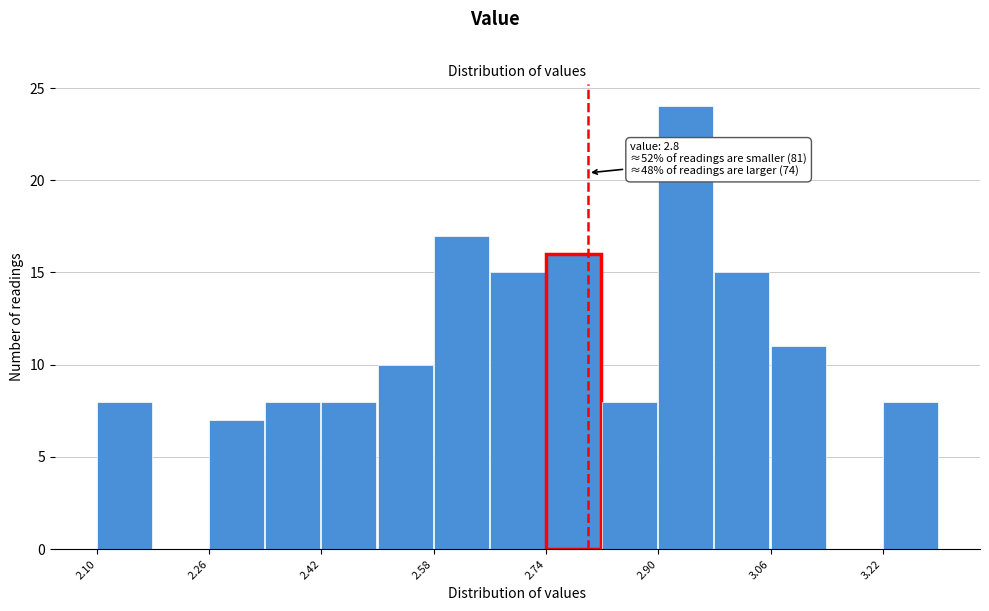

Over which range of the x-axis is the bar tallest?

2.90 to 2.98